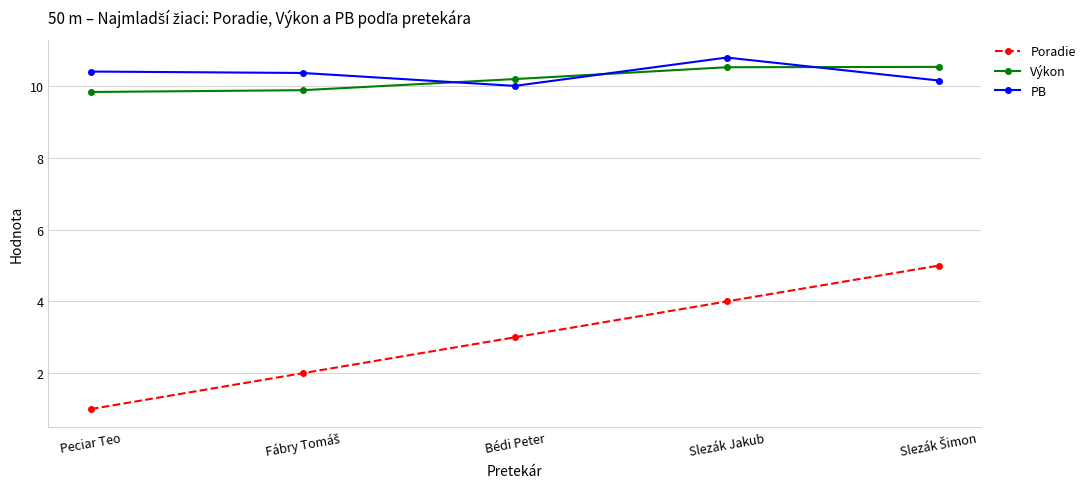

How many lines are shown in the chart?

3